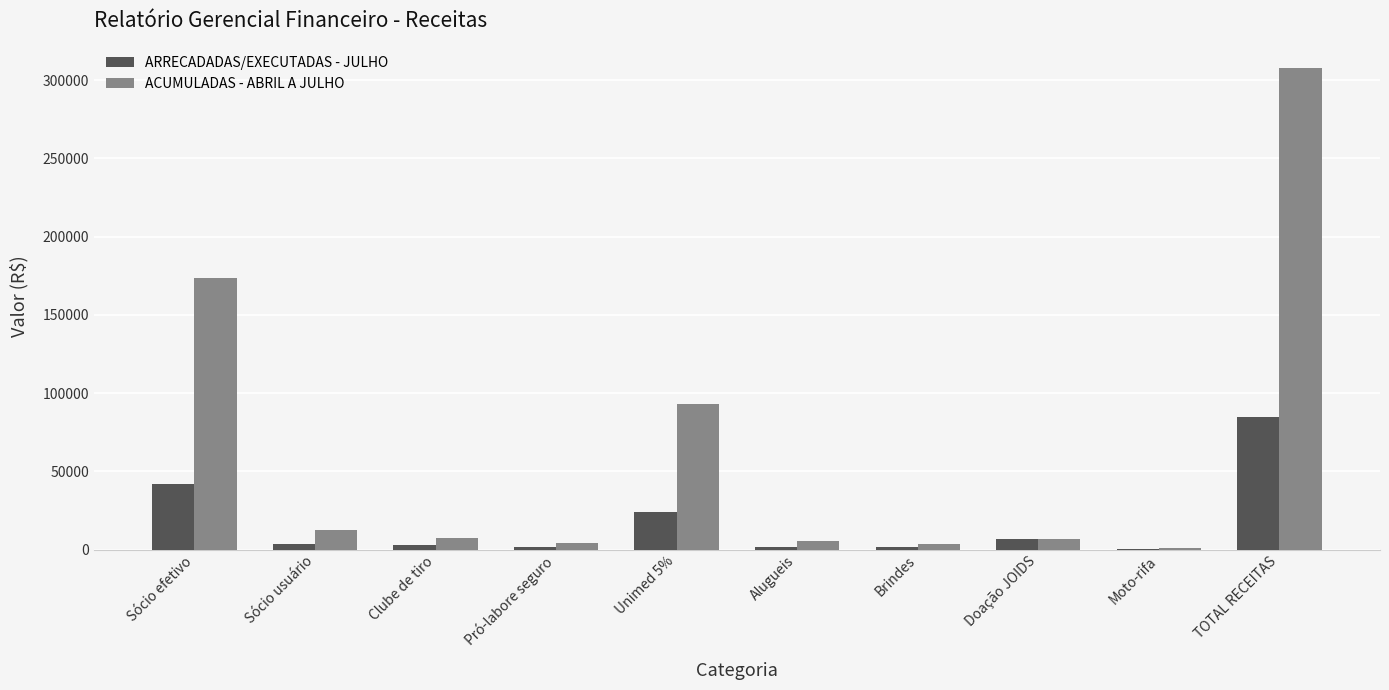

Count the number of data series in this chart.

2